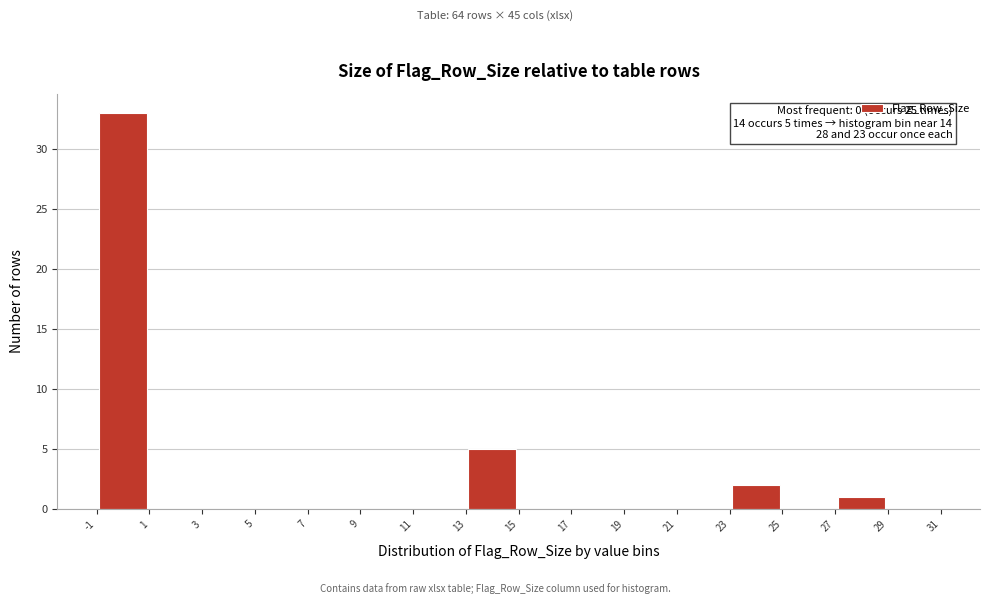

Which range on the x-axis has the tallest bar?

-1 to 1